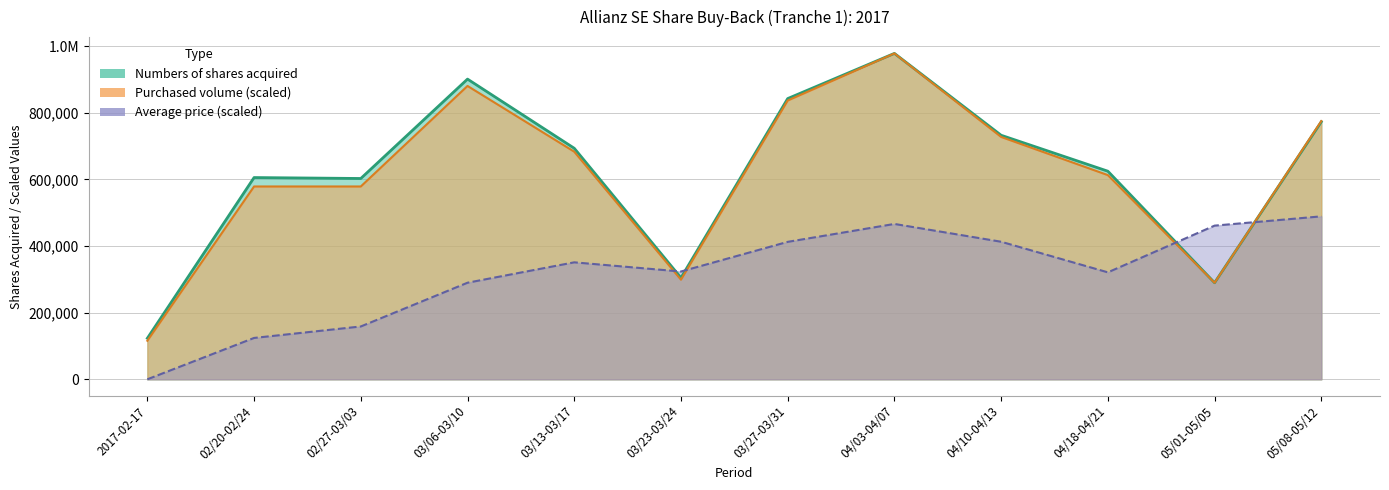

Does the chart display data point markers on the line(s)?

No